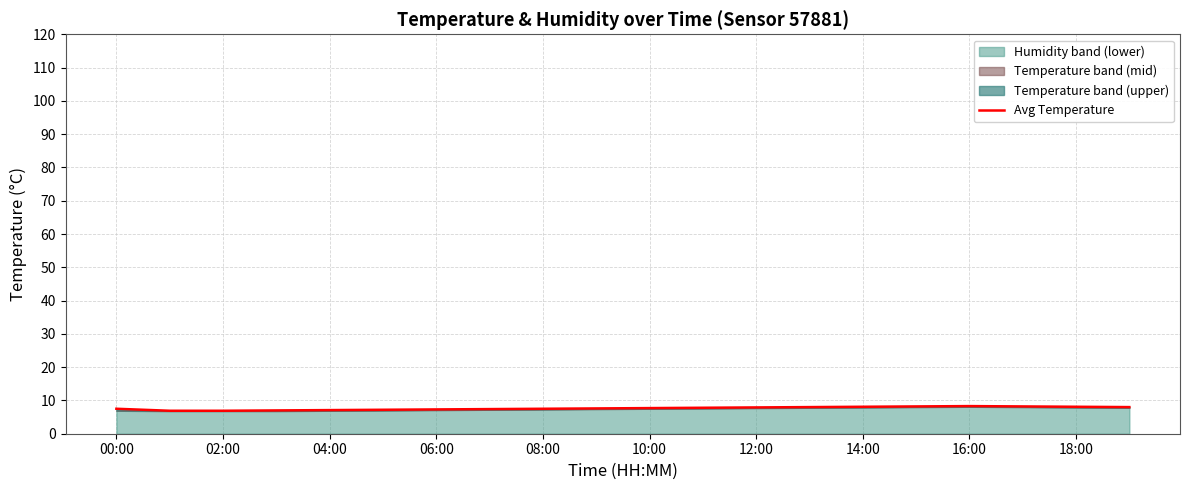

Between 04:00 and 08:00, which is larger?

08:00